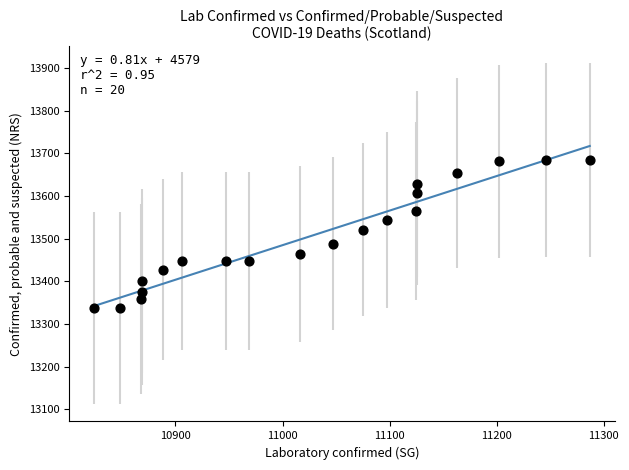

What is the range of X values (max minus min)?

463